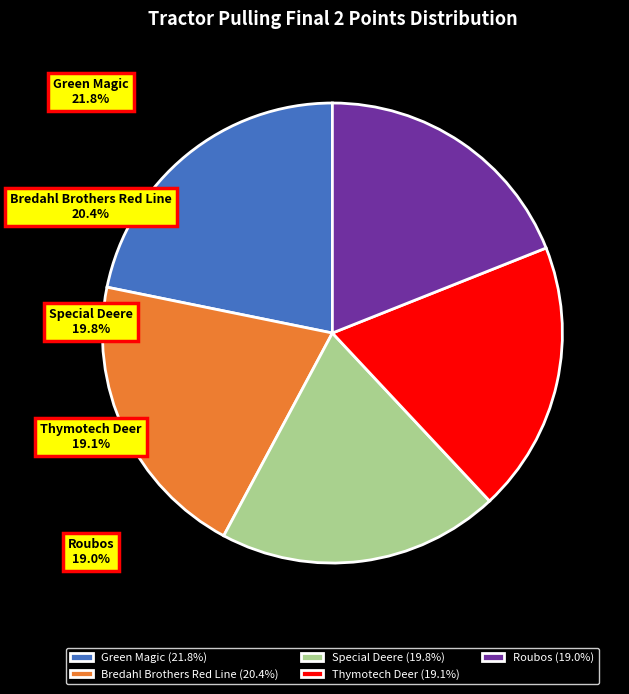

Is it true that Bredahl Brothers Red Line (DK) is 20% of the pie?

True